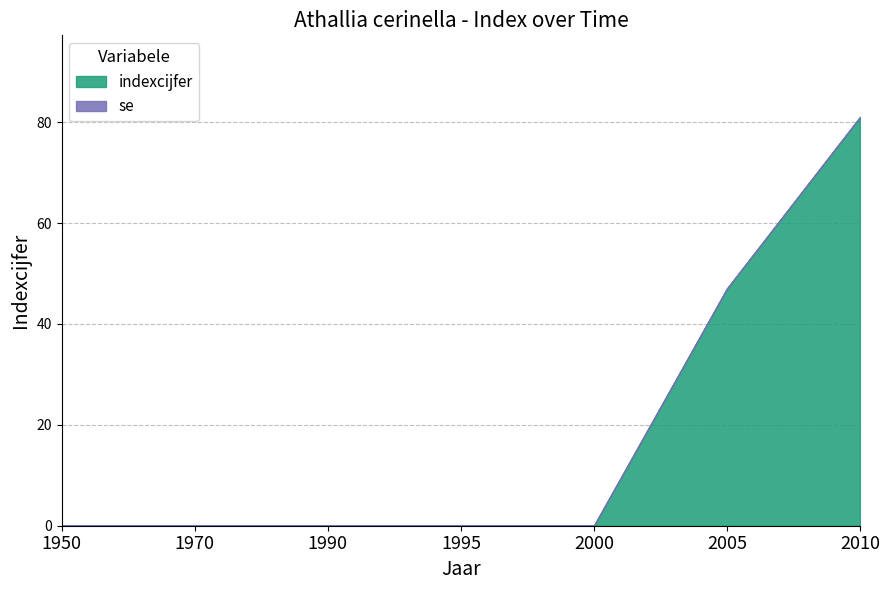

The value of indexcijfer at 2000 is 25. True or false?

False